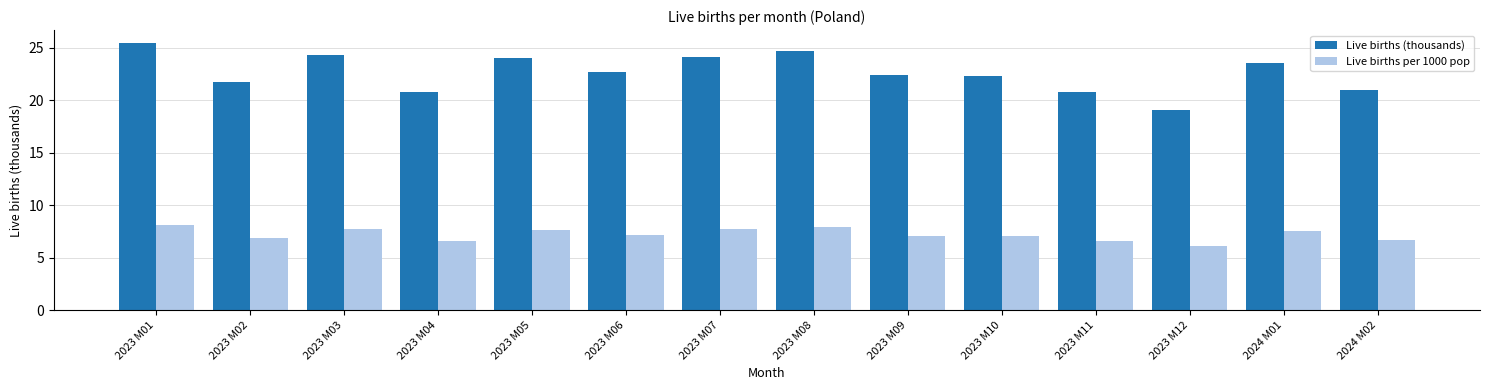

True or false: Live births per 1000 pop has a value of 8.1 at 2023 M01.

True